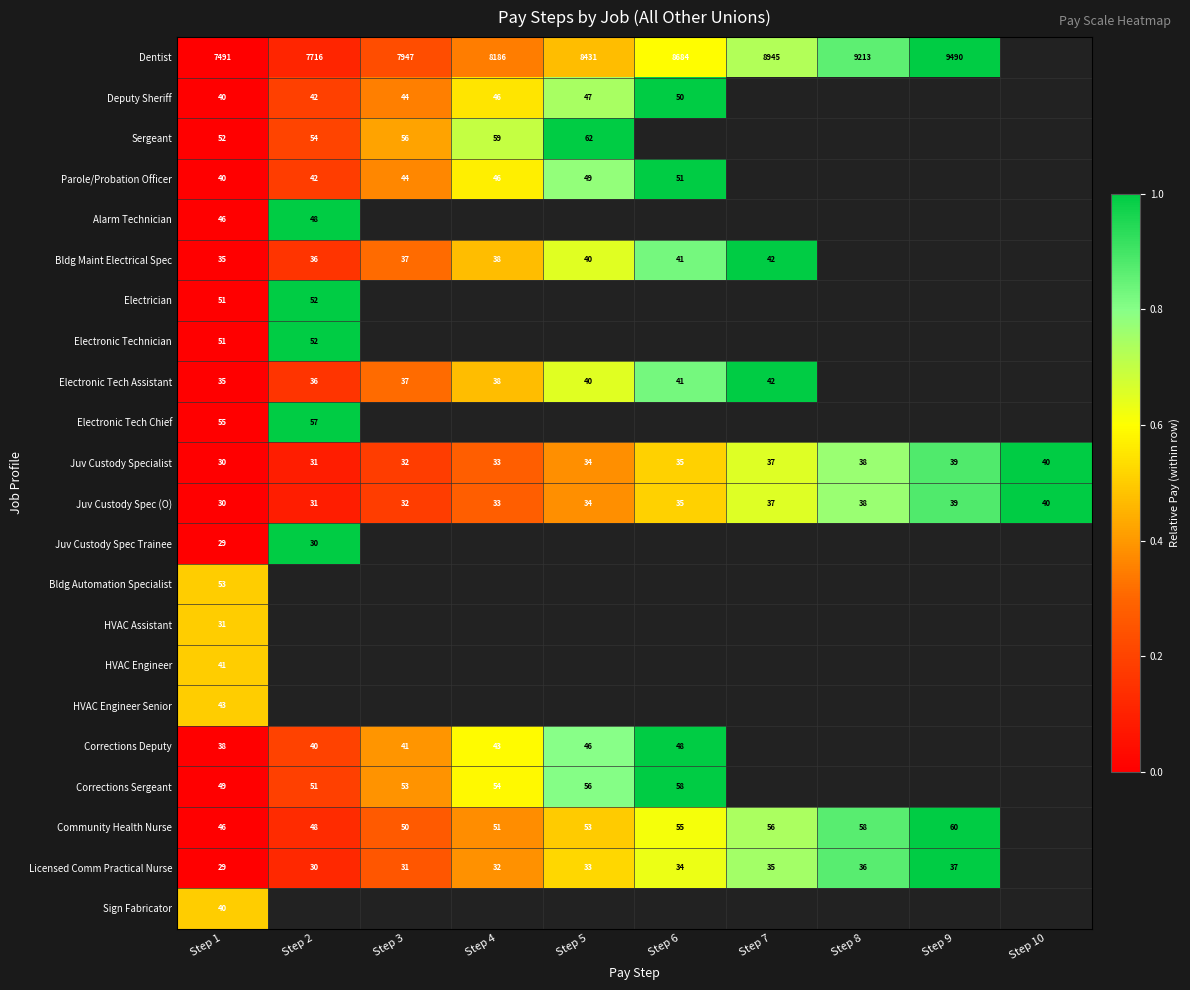

At which category does the chart reach its peak across all series?

Step 9